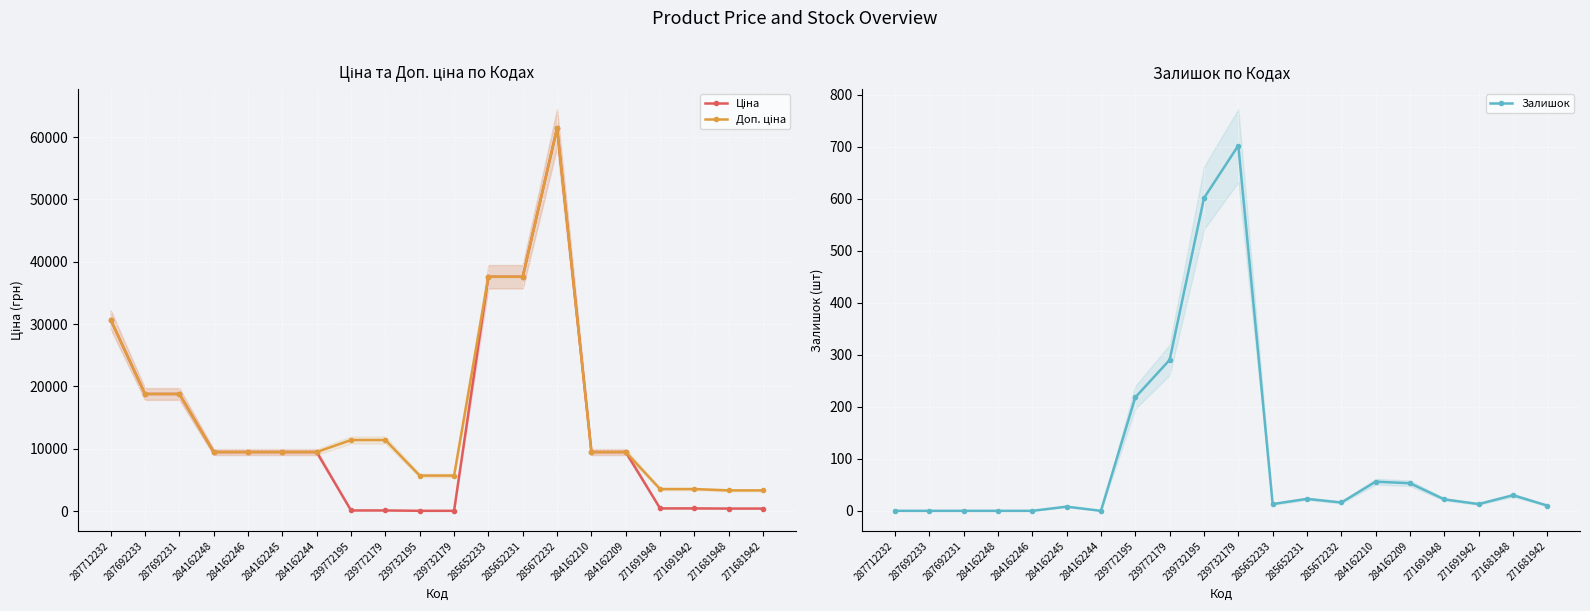

Where is Доп. ціна nearest to the value 32383?

287712232